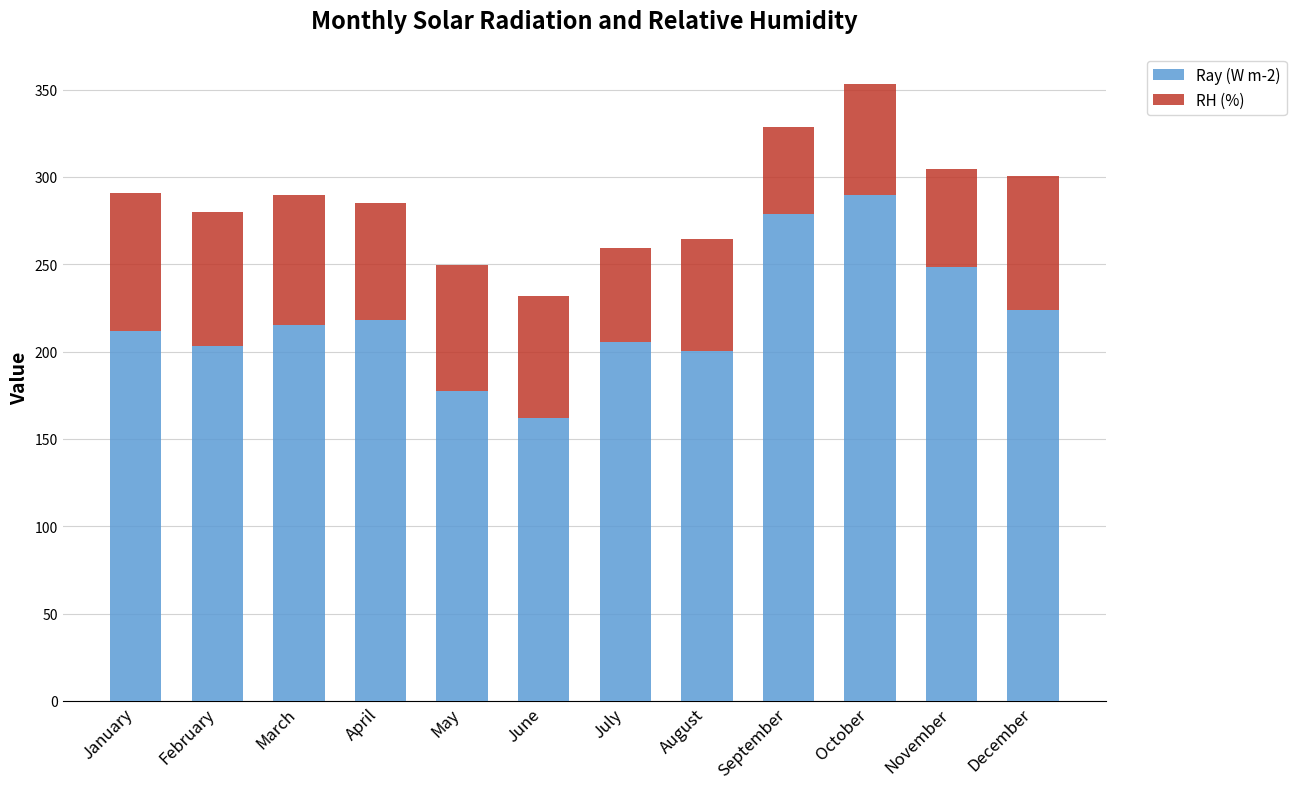

What are all the series names shown in the legend?

Ray (W m-2), RH (%)